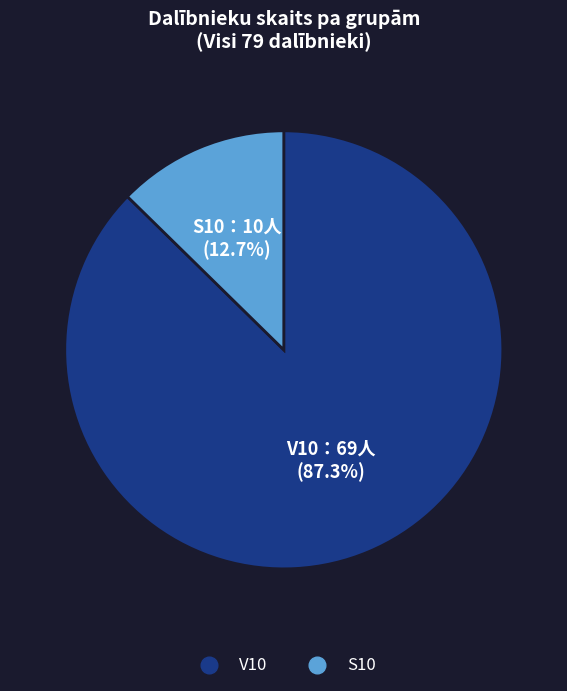

To the nearest percent, what is the difference between the S10 and V10 slice percentages?

75%